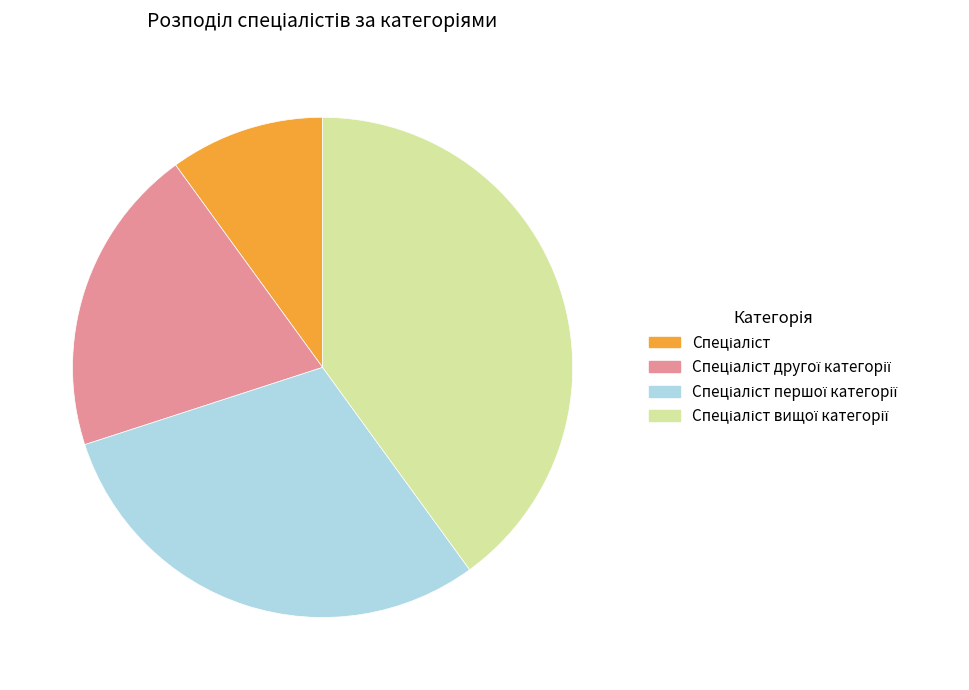

Does any single category account for the majority?

No